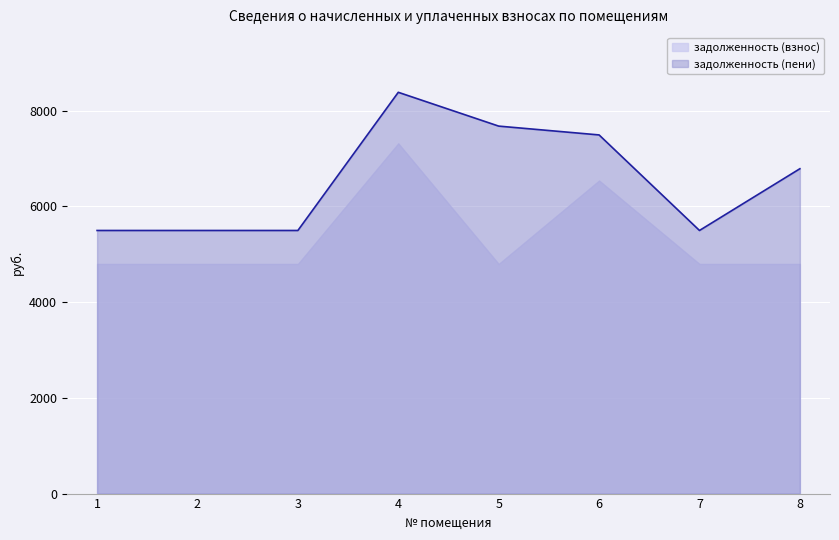

Which category has the highest value across all series?

4